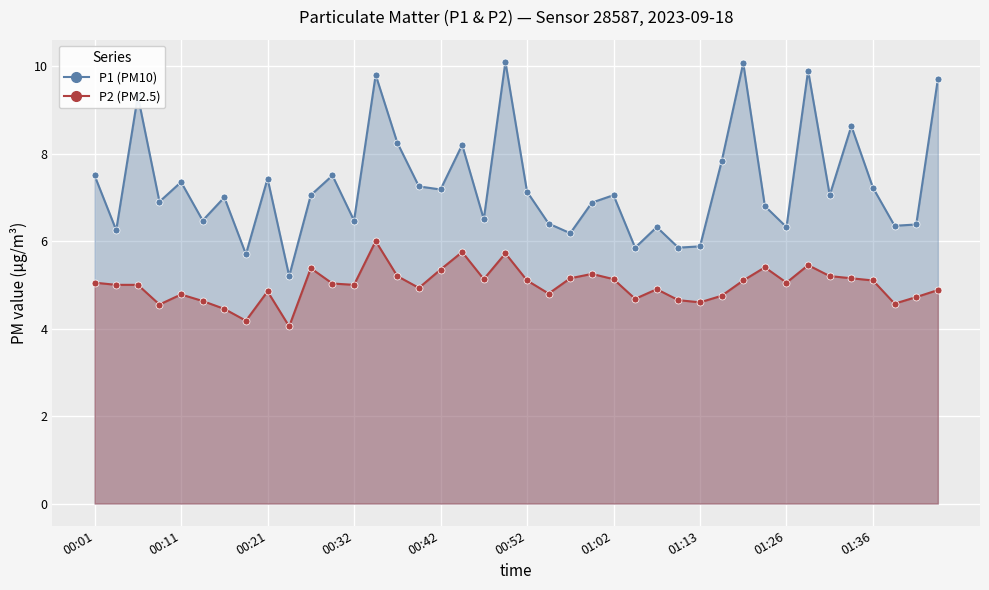

True or false: P1 line has more than 1 interior local peaks.

True